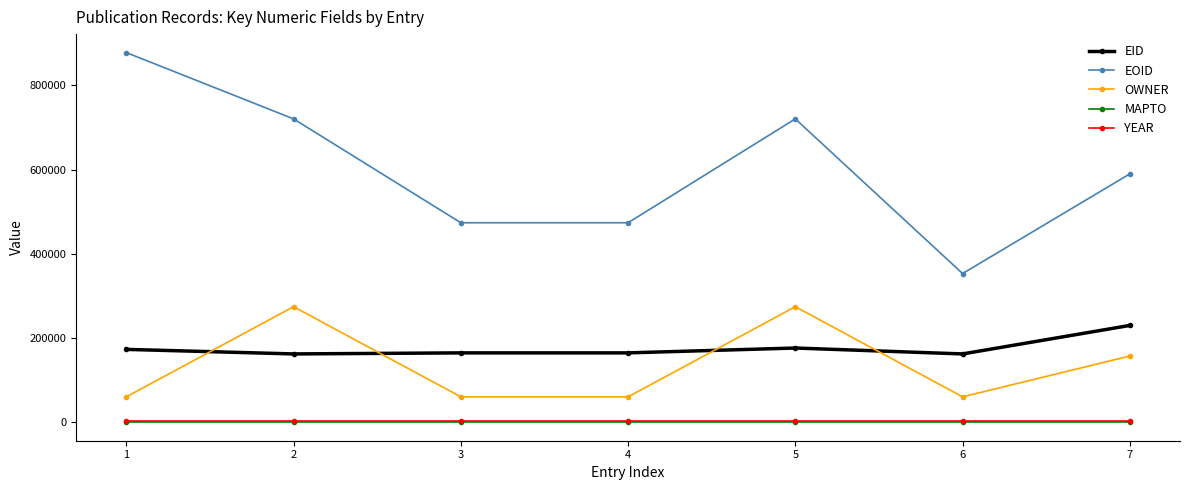

What is the value of the OWNER point at the 1st from the left?

60332